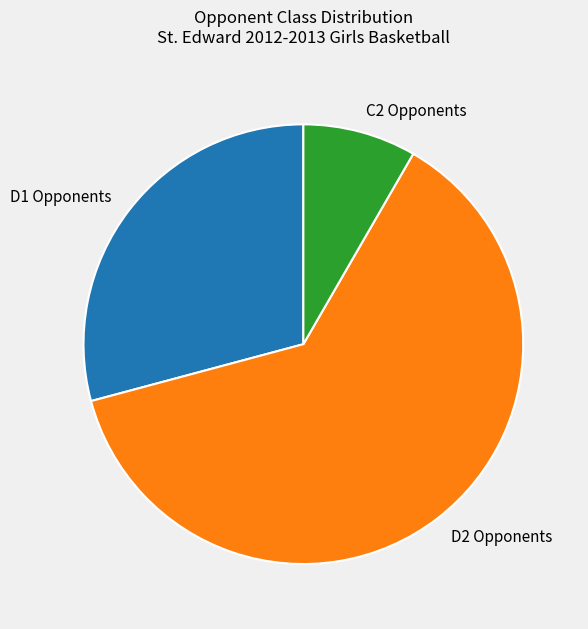

Which slice is the smallest?

C2 Opponents